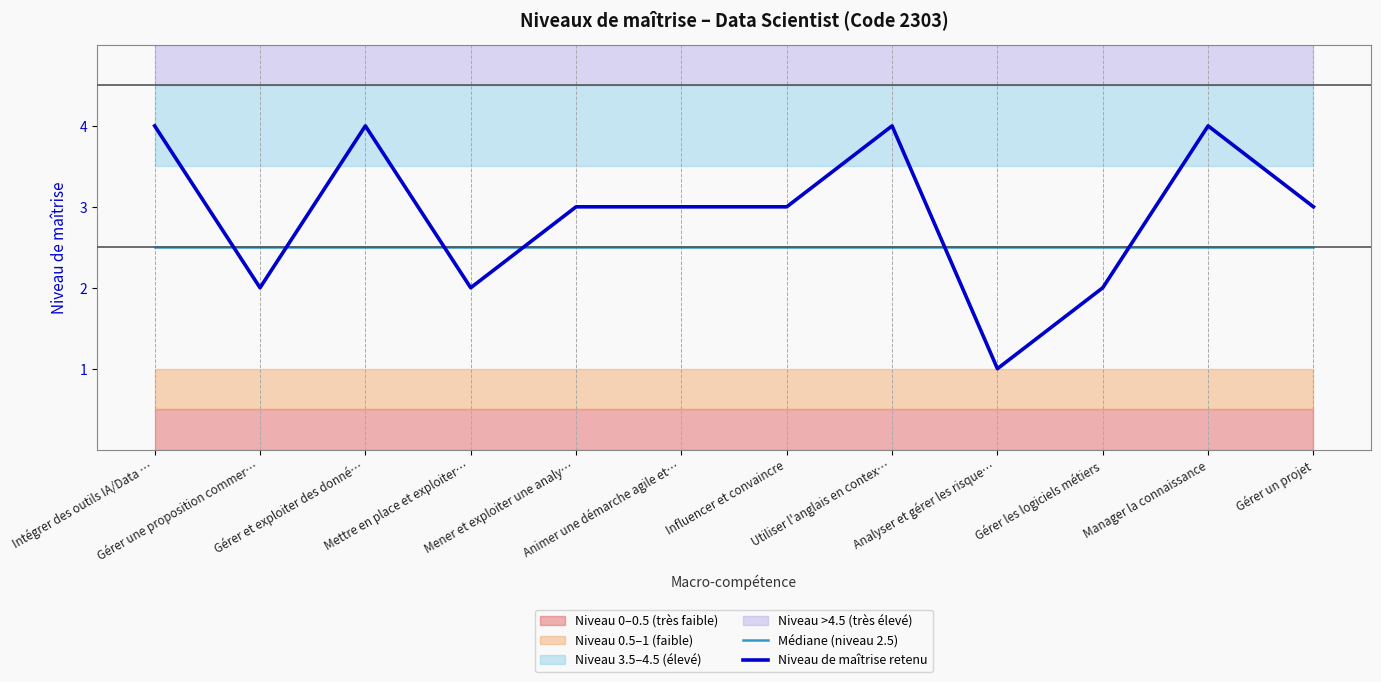

At which label does Médiane (niveau 2.5) reach its minimum?

Intégrer des outils IA/Data …